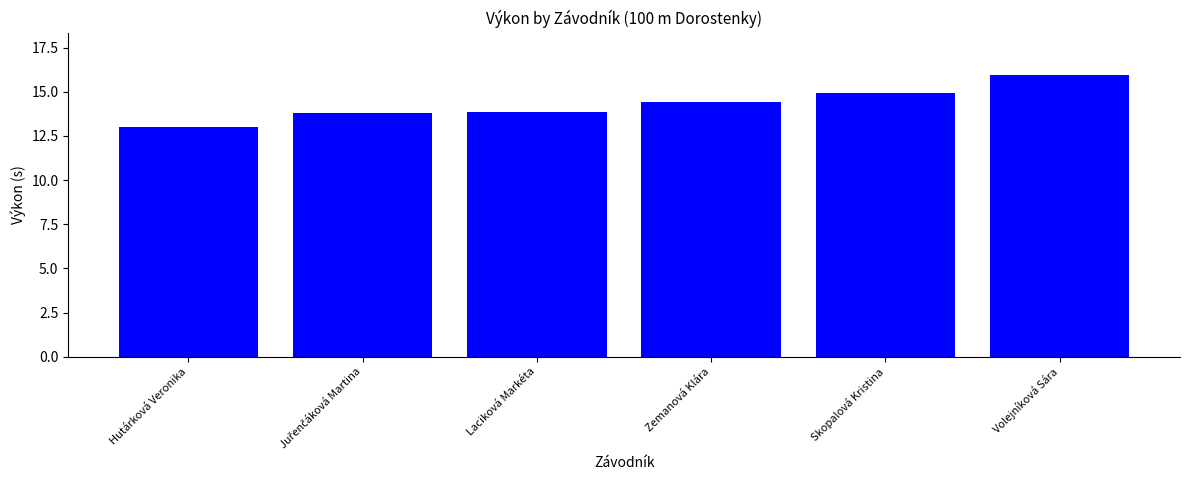

Where does the data first go above 14?

Zemanová Klára